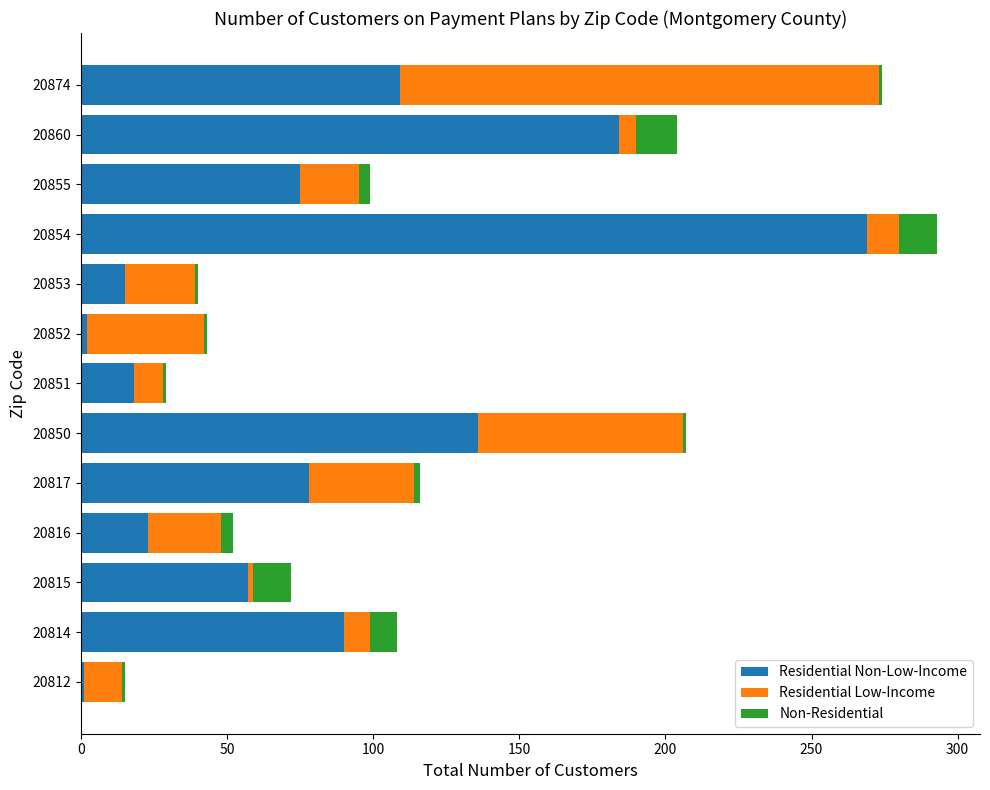

What are all the series names shown in the legend?

Residential Non-Low-Income, Residential Low-Income, Non-Residential